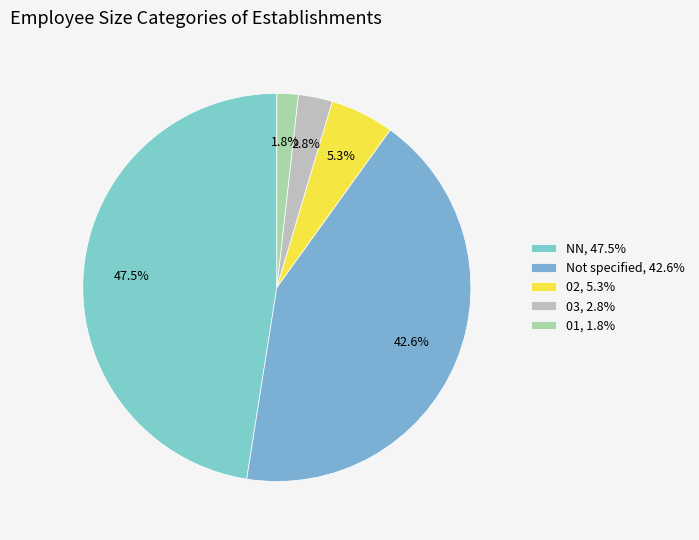

Count the number of slices in the pie.

5